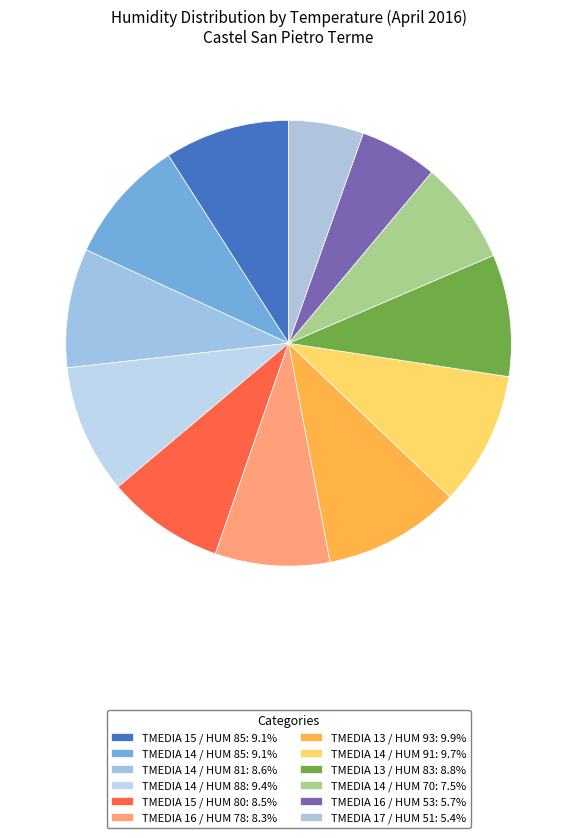

How many segments does this pie chart have?

12